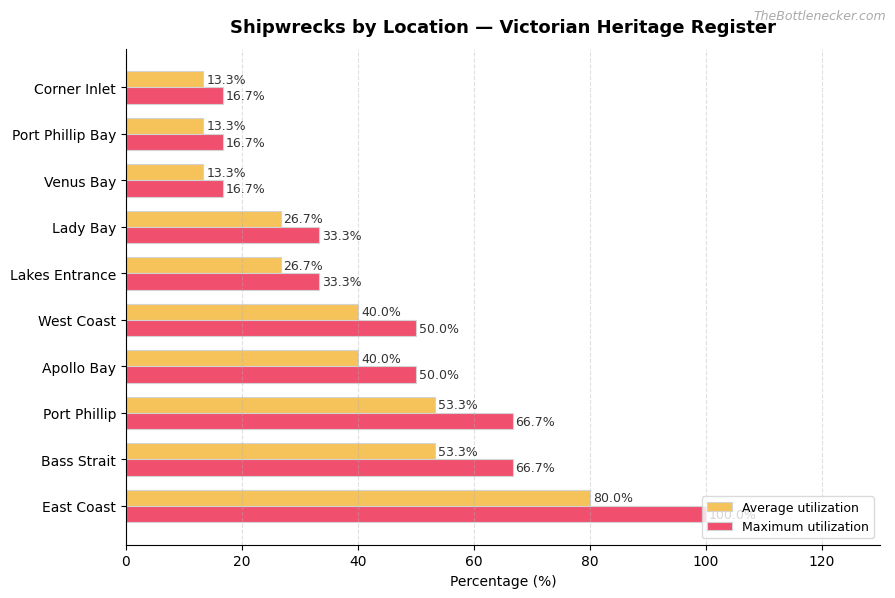

Which series has the largest range (max minus min)?

Maximum utilization